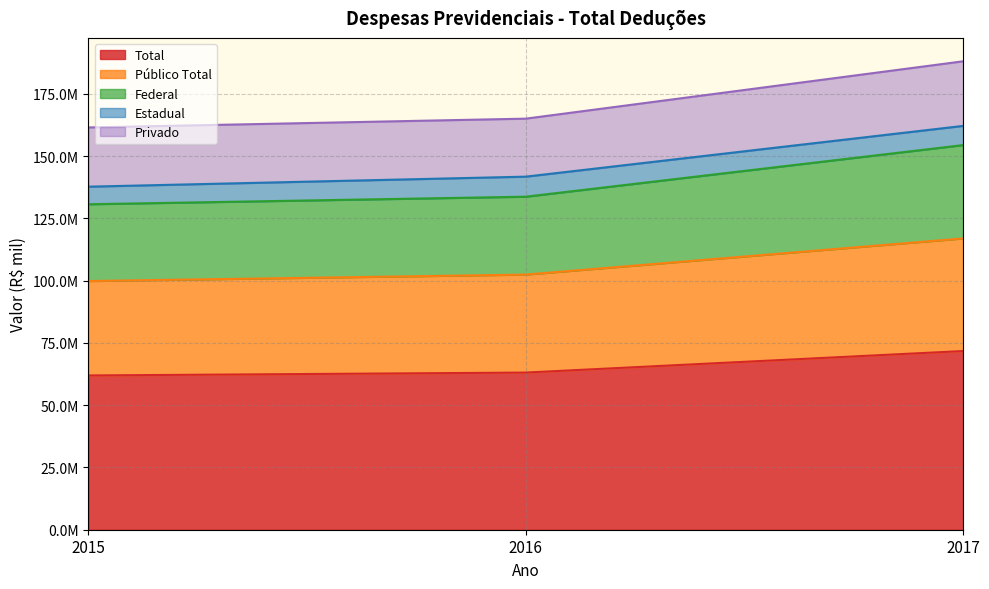

What is the minimum value for Total?

61922184